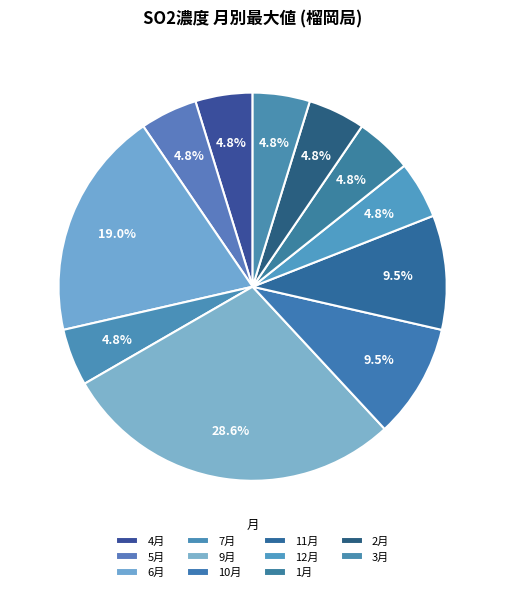

Is there a majority slice in this chart?

No